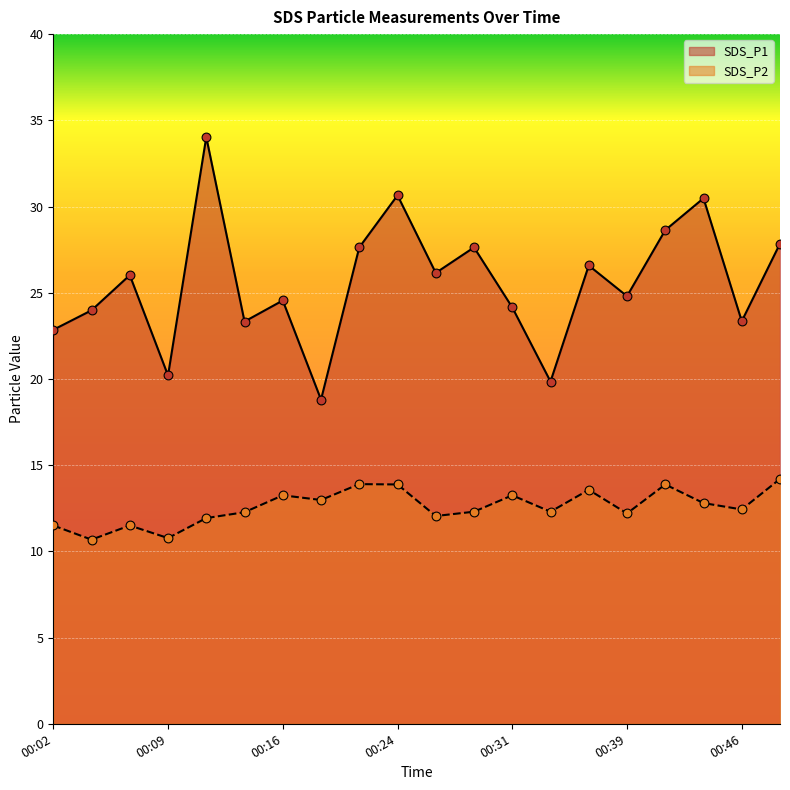

What is the total value across all series at 00:09?

31.0